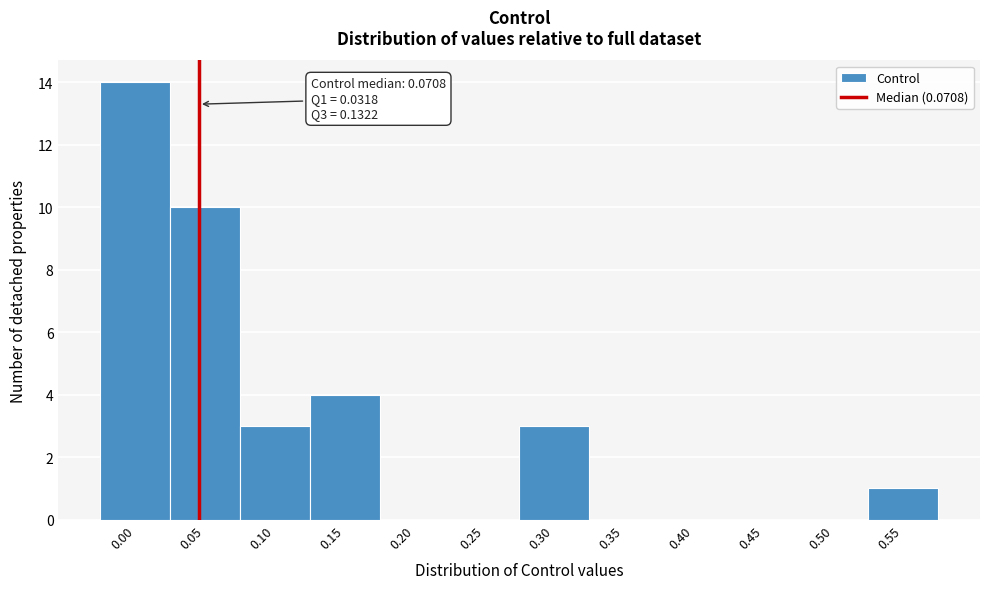

Reading left to right, transcribe all the data shown in this chart.

0.00=14	0.05=10	0.10=3	0.15=4	0.20=0	0.25=0	0.30=3	0.35=0	0.40=0	0.45=0	0.50=0	0.55=1